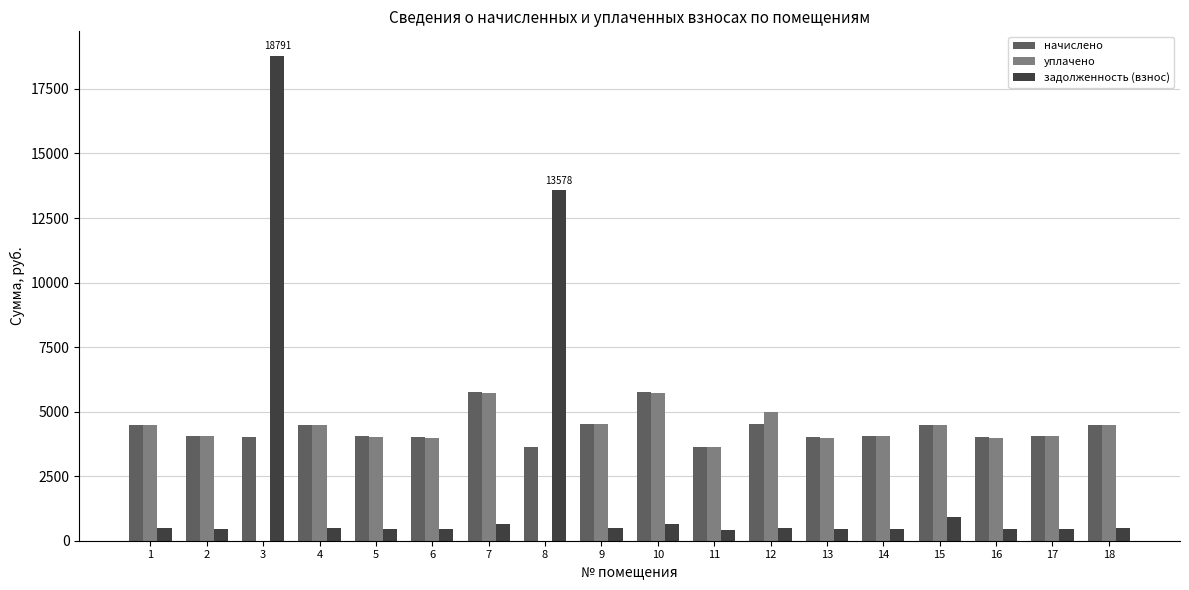

What is the greatest value displayed?

18791.4